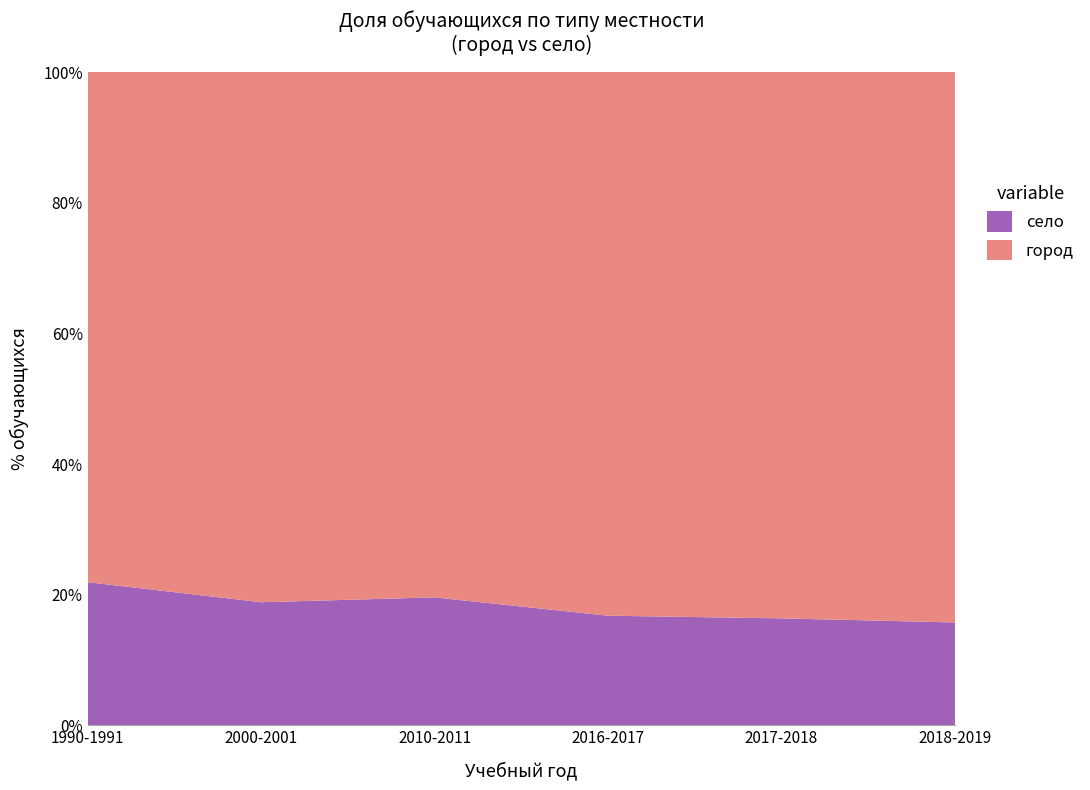

Reading right to left, transcribe all the data shown in this chart.

город: 2018-2019=3910	2017-2018=3856	2016-2017=3753	2010-2011=3539	2000-2001=6640	1990-1991=8230
село: 2018-2019=731	2017-2018=755	2016-2017=757	2010-2011=862	2000-2001=1542	1990-1991=2310
итого: 2018-2019=4641	2017-2018=4611	2016-2017=4510	2010-2011=4401	2000-2001=8182	1990-1991=10540